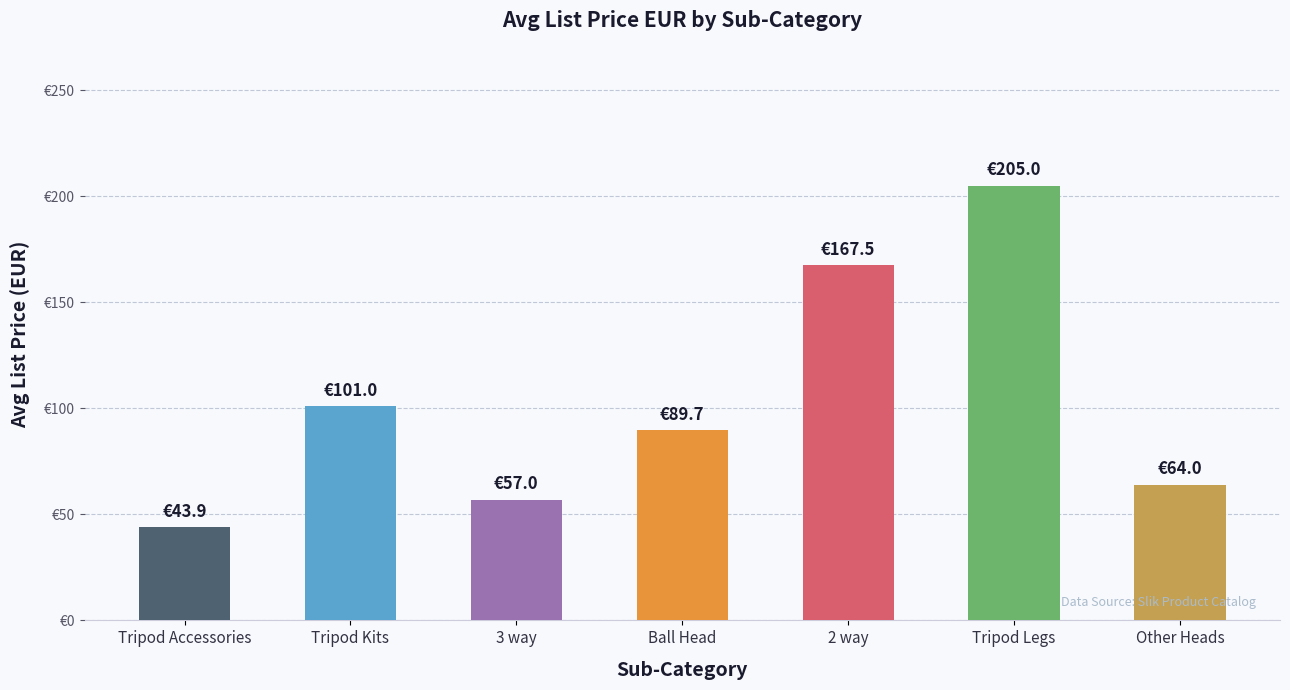

What position from the left is 2 way?

5